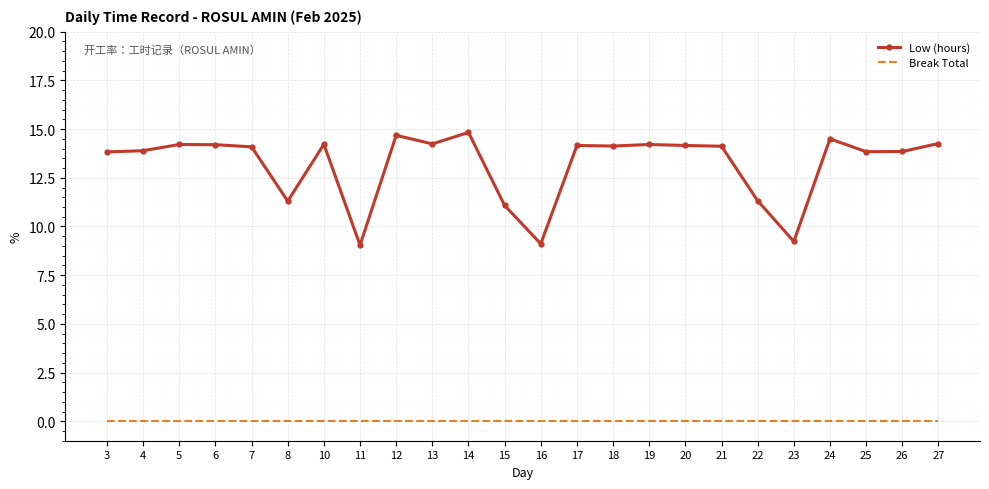

Is the value of Break Total at 17 greater than the value of Low (hours) at 23?

No